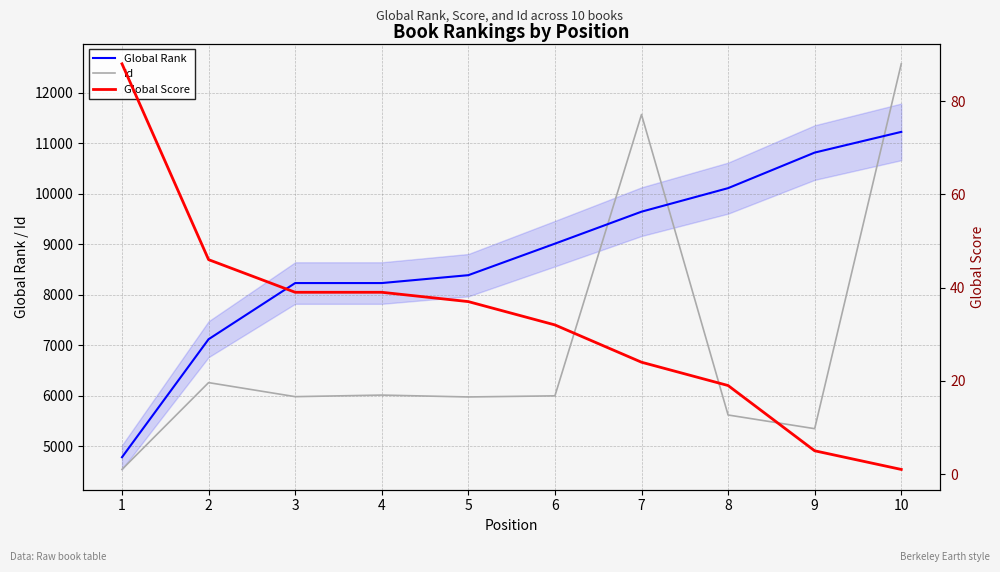

What is the minimum value shown in the chart?

1